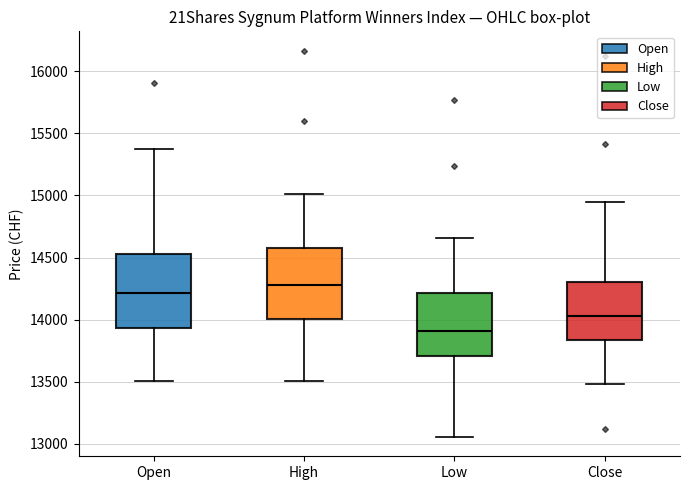

Reading left to right, transcribe this box plot: for each box, give where its median line is, the range the box spans, and where its two whiskers end, as read against the y-axis. The values are not printed on the chart, so give them approximately, as read against the axis.

Open: median 14200, box 13950 to 14550, whiskers 13500 to 15400
High: median 14300, box 14000 to 14550, whiskers 13500 to 15000
Low: median 13900, box 13700 to 14200, whiskers 13050 to 14650
Close: median 14050, box 13850 to 14300, whiskers 13500 to 14950